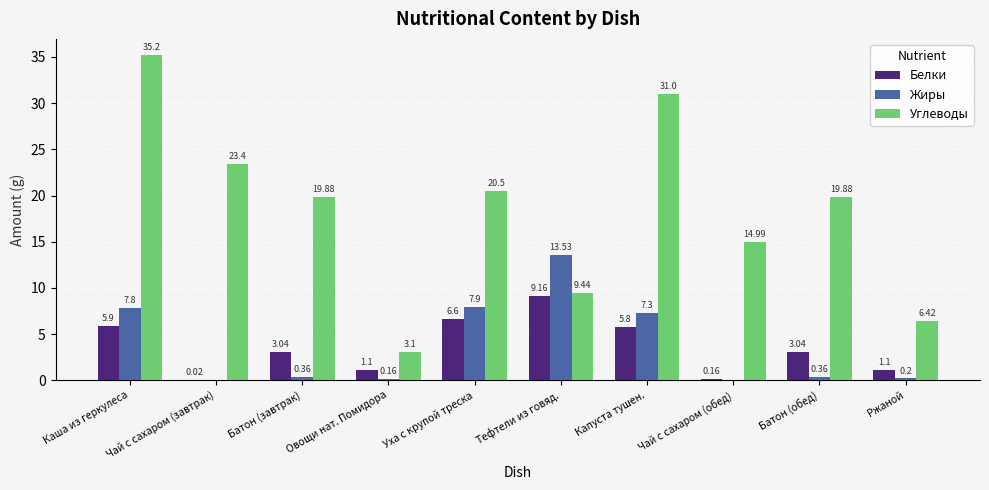

How many categories are shown in the chart?

10